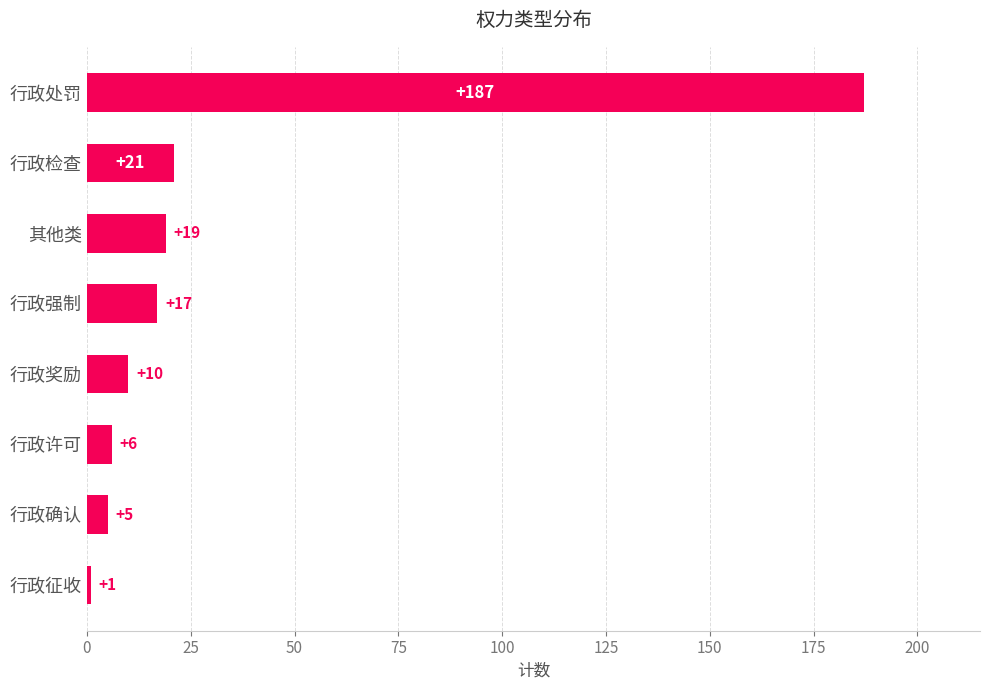

At which label is the value closest to 94?

行政检查